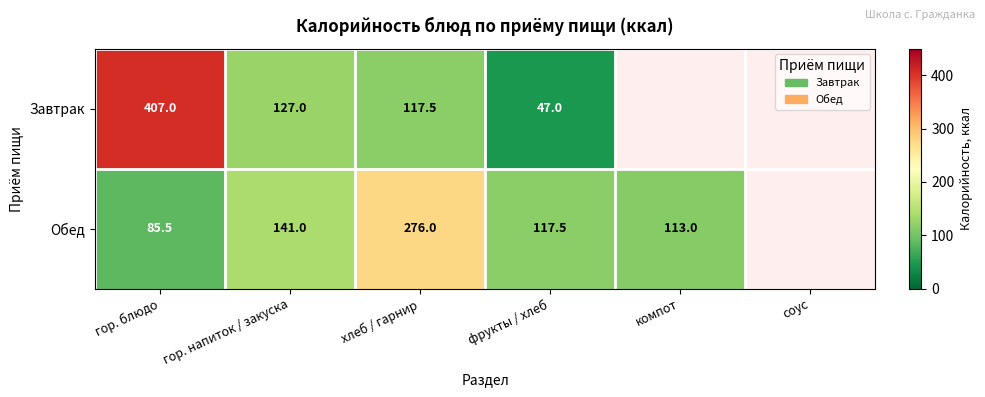

The Обед series shows 44.9 at компот. True or false?

False